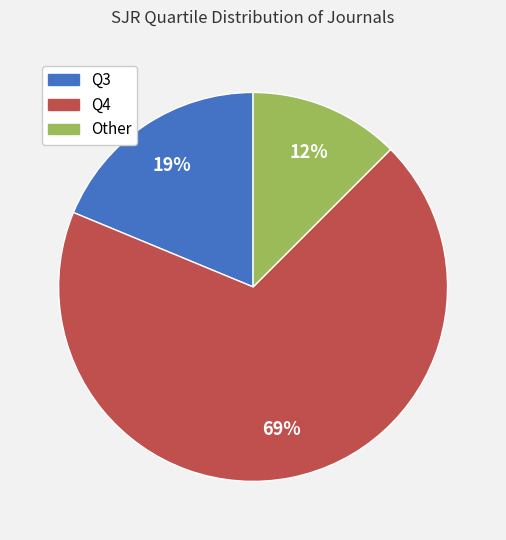

To the nearest percent, what percentage of the pie is Q4?

69%